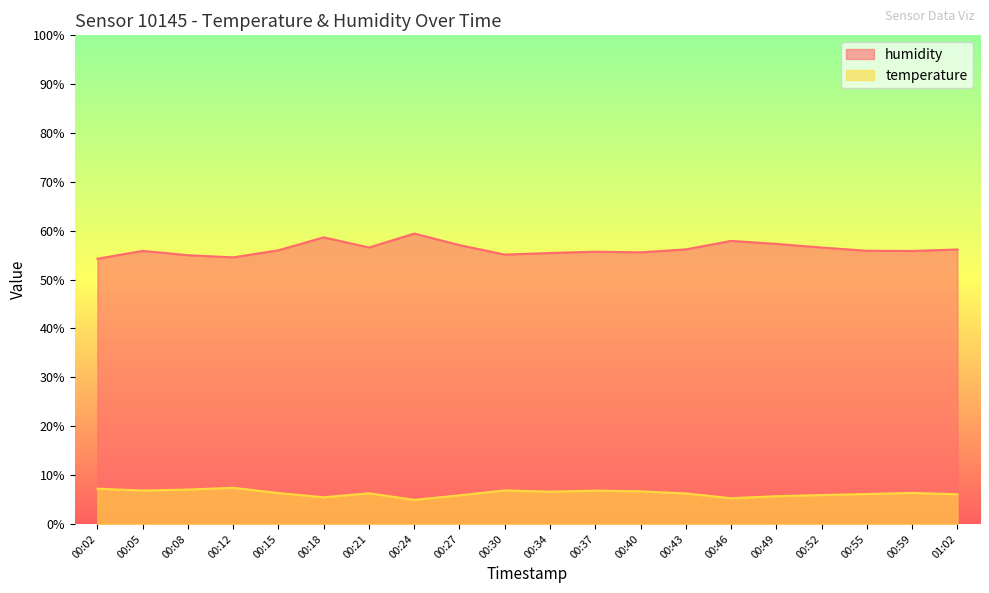

How many values in the humidity series are below 56?

10